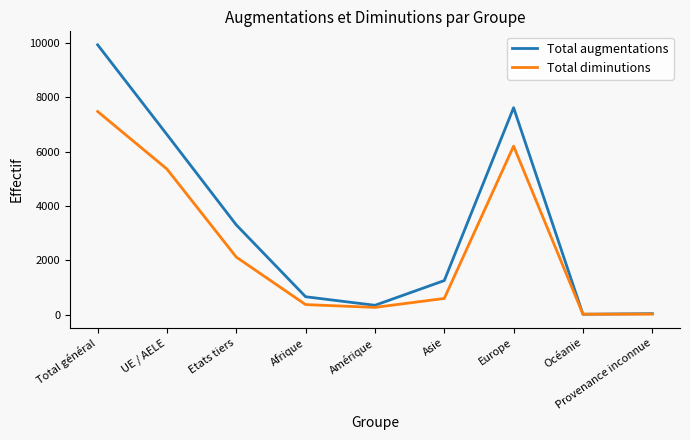

True or false: Total diminutions has a value of 5357 at UE / AELE.

True